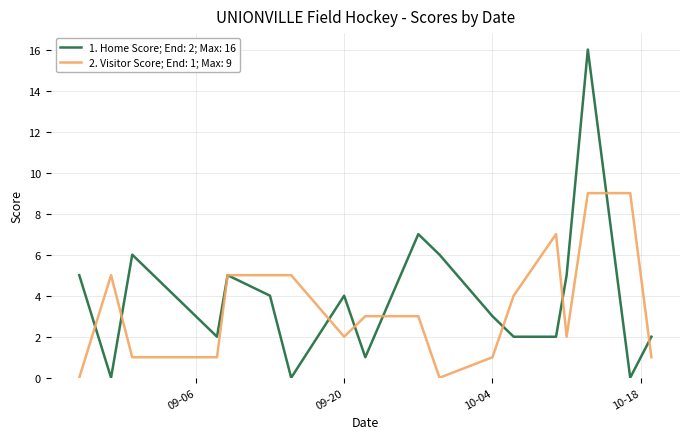

Which series has the widest spread of values?

1. Home Score; End: 2; Max: 16